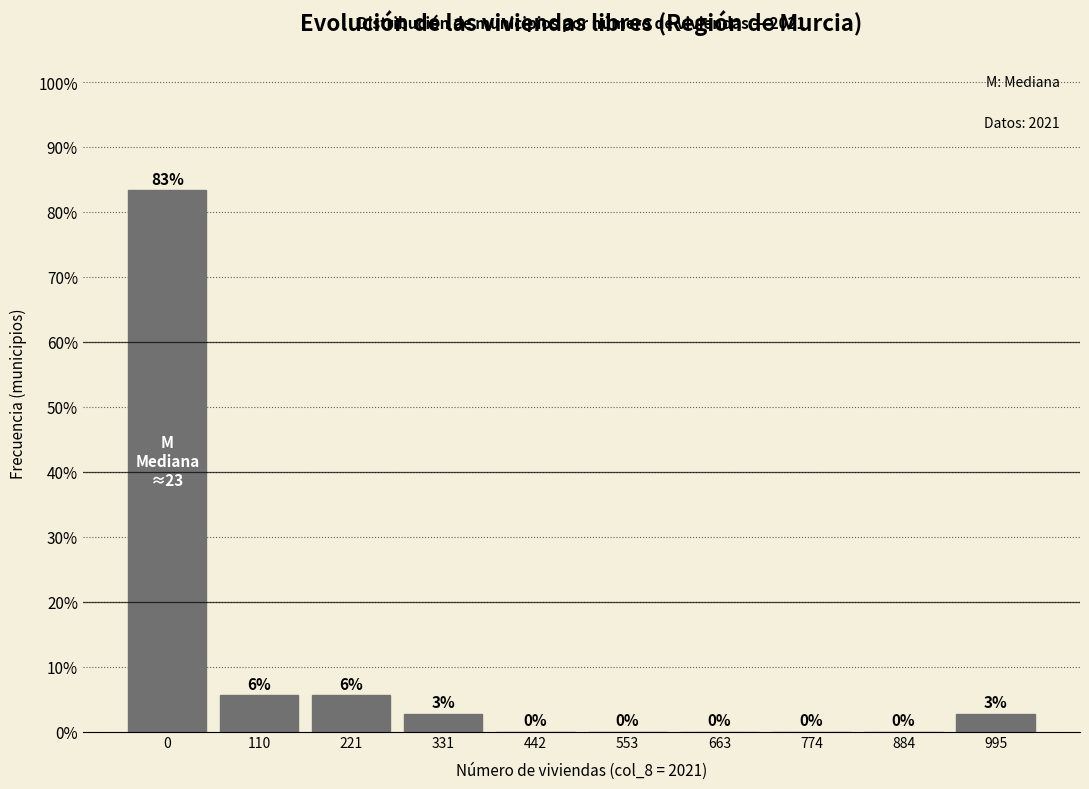

Between 110 and 663, which is larger?

110